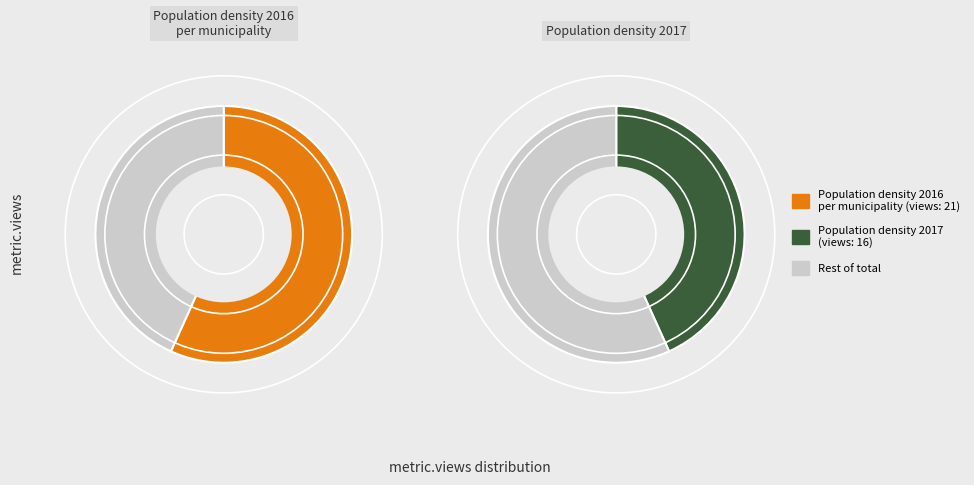

What percentage is the Population density 2017 slice, to the nearest percent?

43%